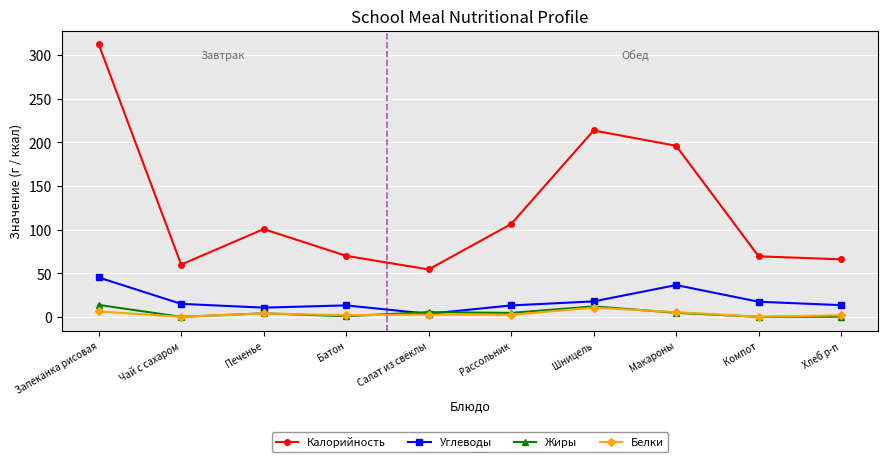

At which category is the sum across all series the highest?

Запеканка рисовая